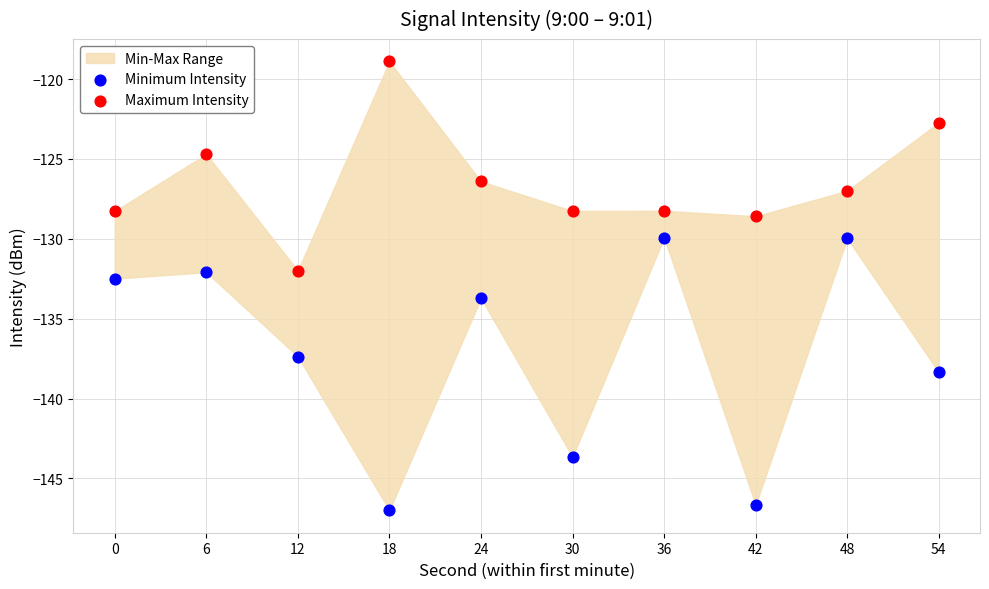

Across all data points, what is the range of X values (max minus min)?

54.0